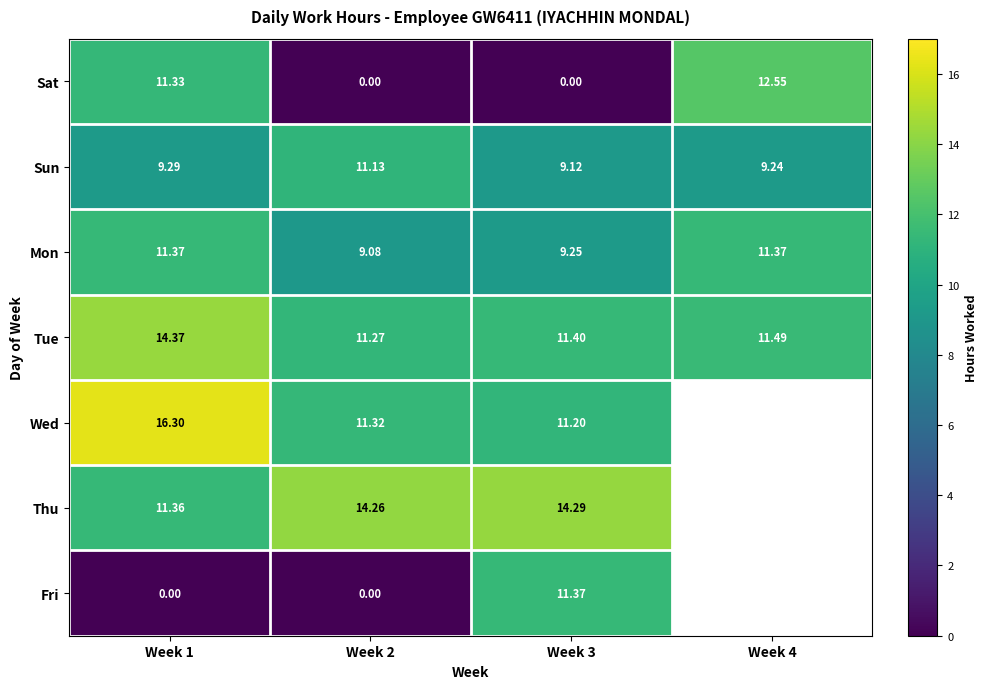

What is the maximum value shown in the chart?

16.3